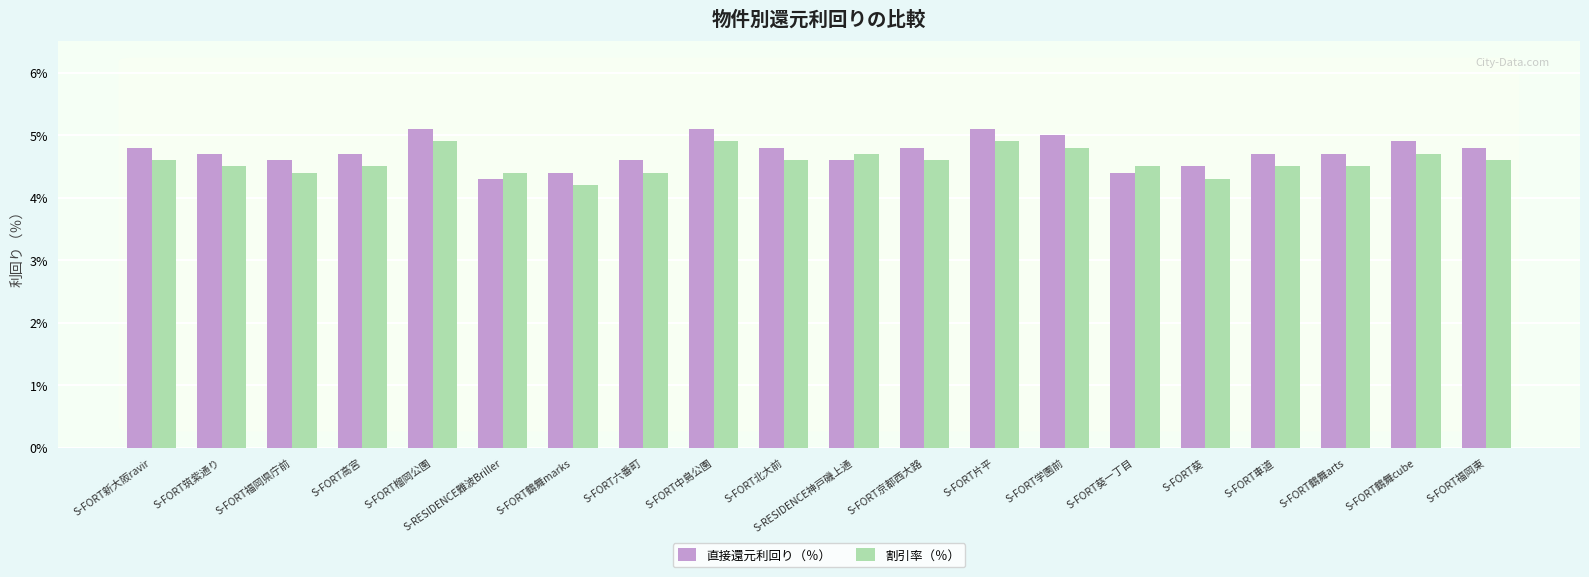

What is the sum of the 割引率（％） values at S-FORT京都西大路 and S-FORT片平?

9.5